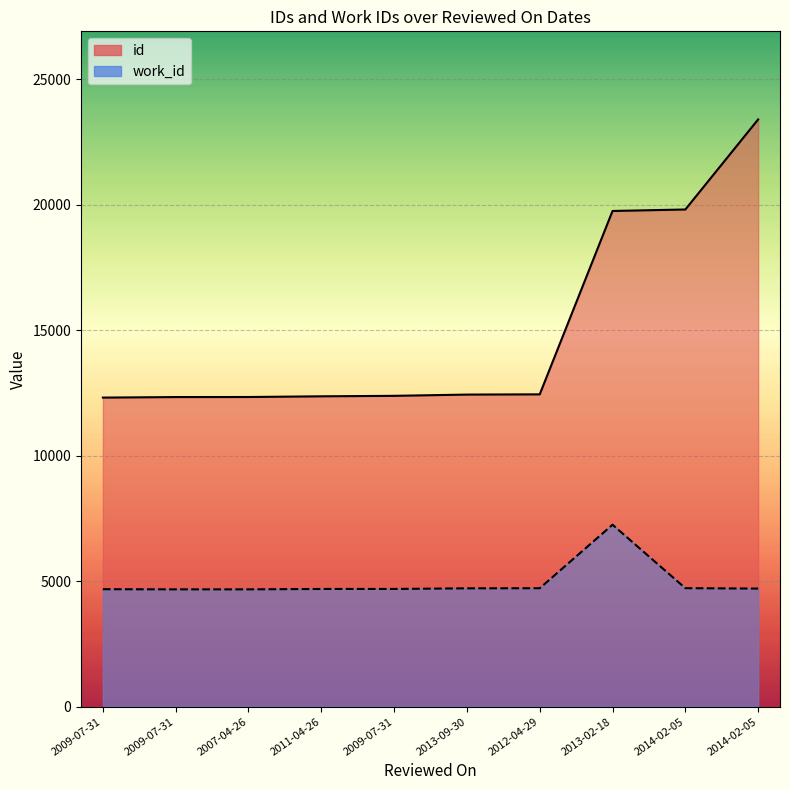

Which series has the widest spread of values?

id